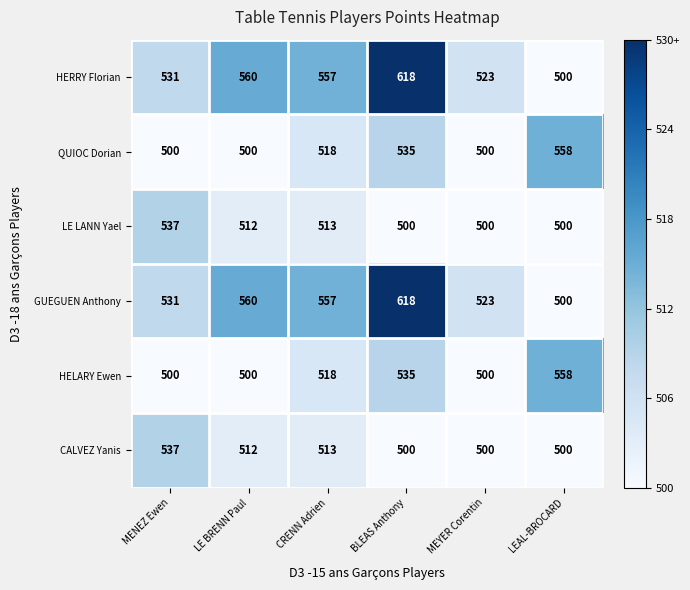

The value of GUEGUEN Anthony at LE BRENN Paul is 560. True or false?

True